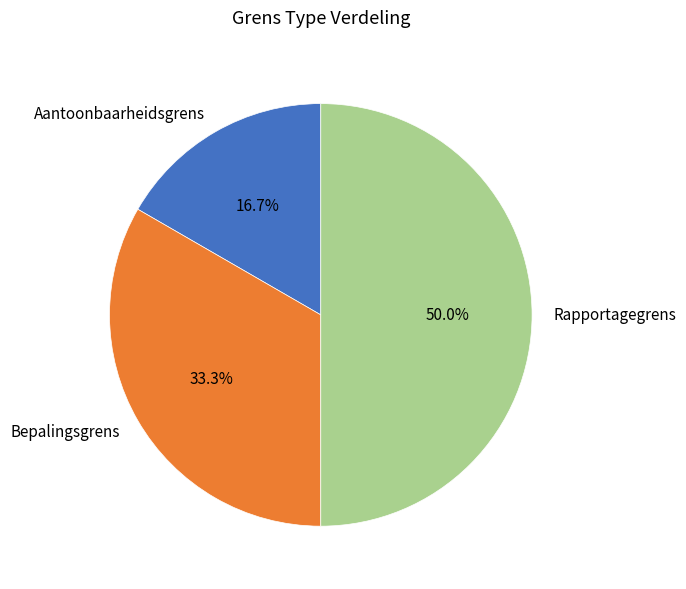

What percentage is the Rapportagegrens slice, to the nearest percent?

50%